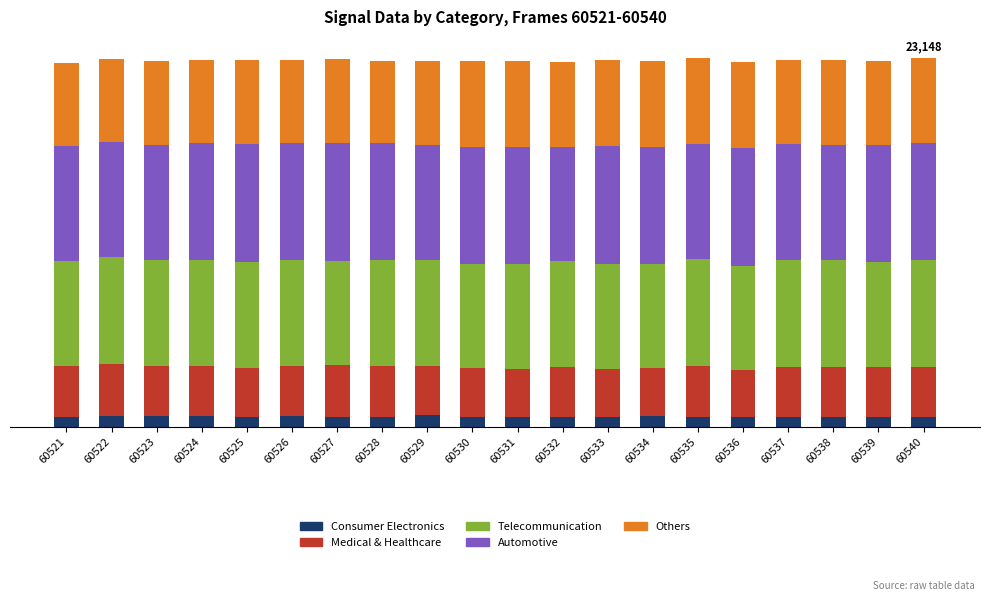

Does the chart contain any negative values?

No